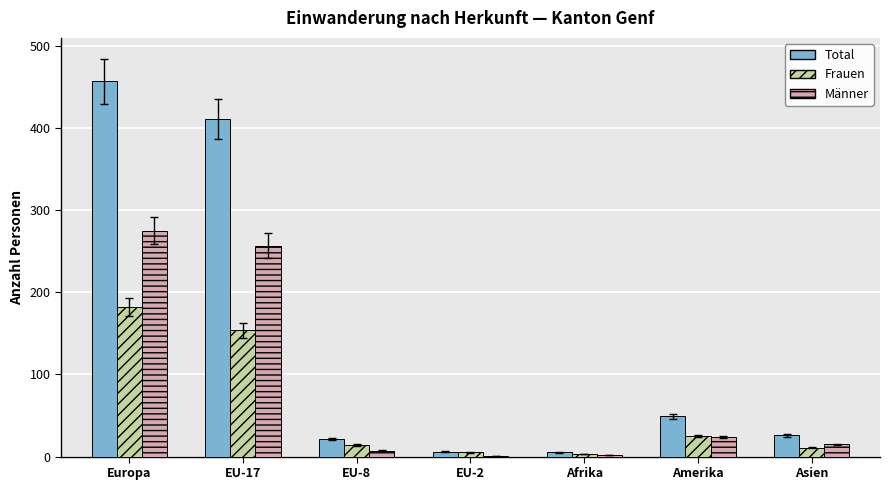

True or false: Männer has a value of 257 at EU-17.

True